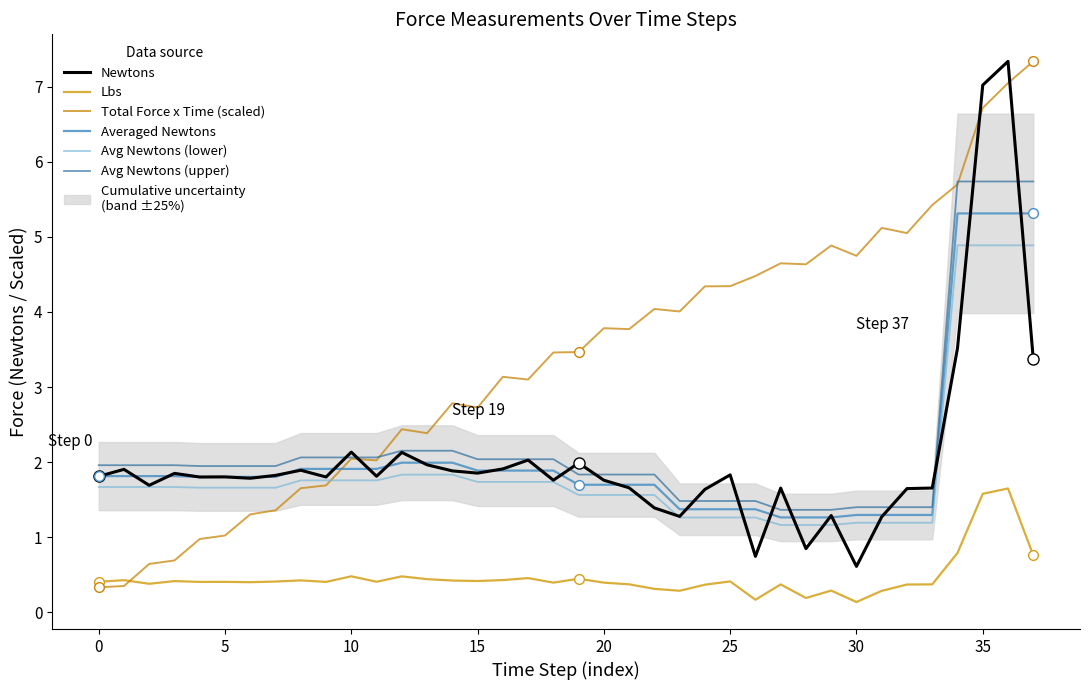

How many lines are shown in the chart?

6